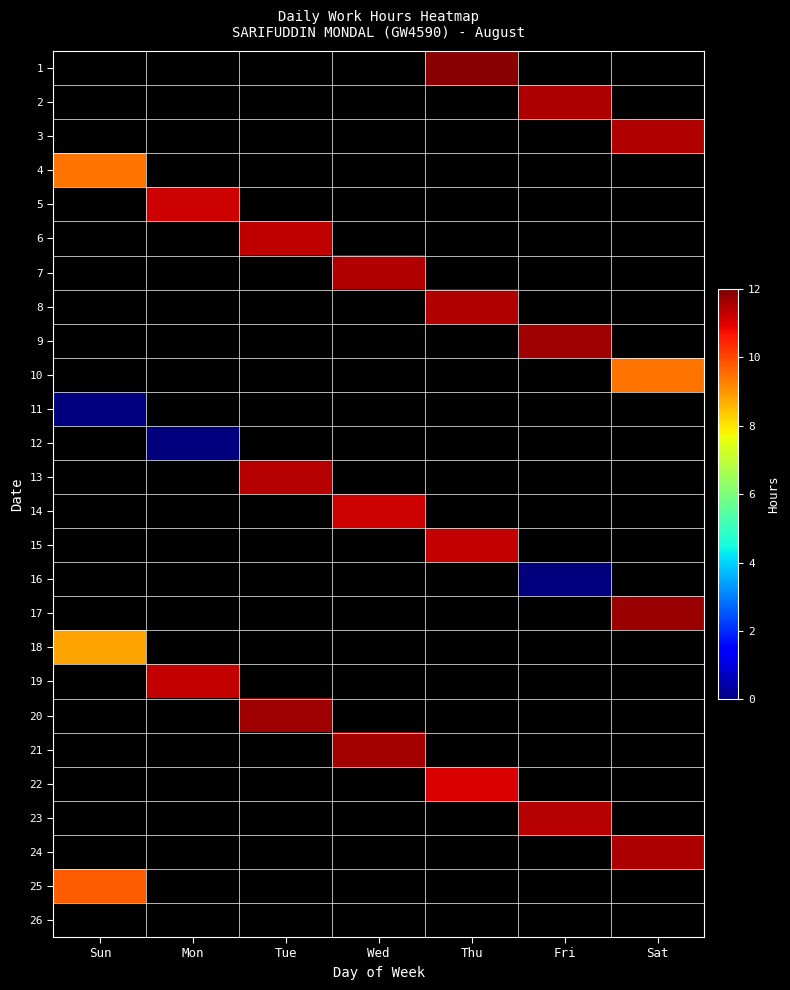

How many series are shown in this chart?

26